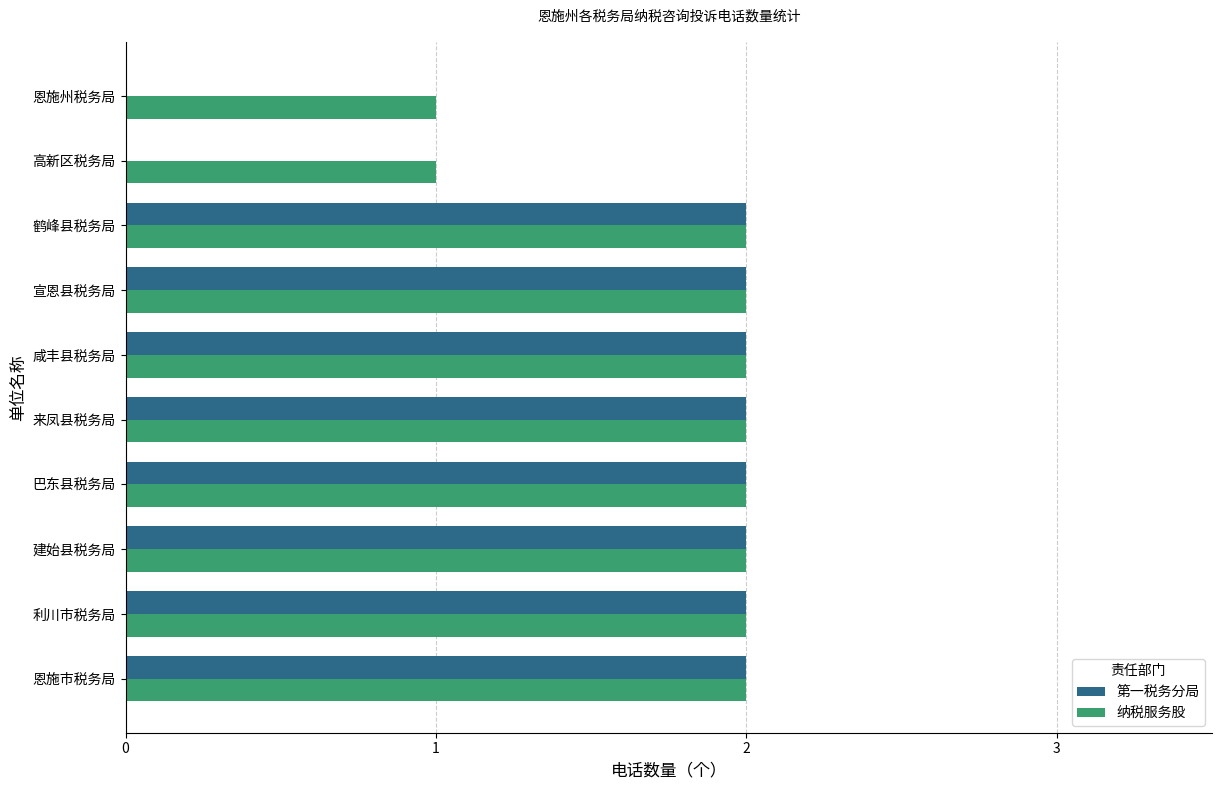

What is the total value across all series at 巴东县税务局?

4